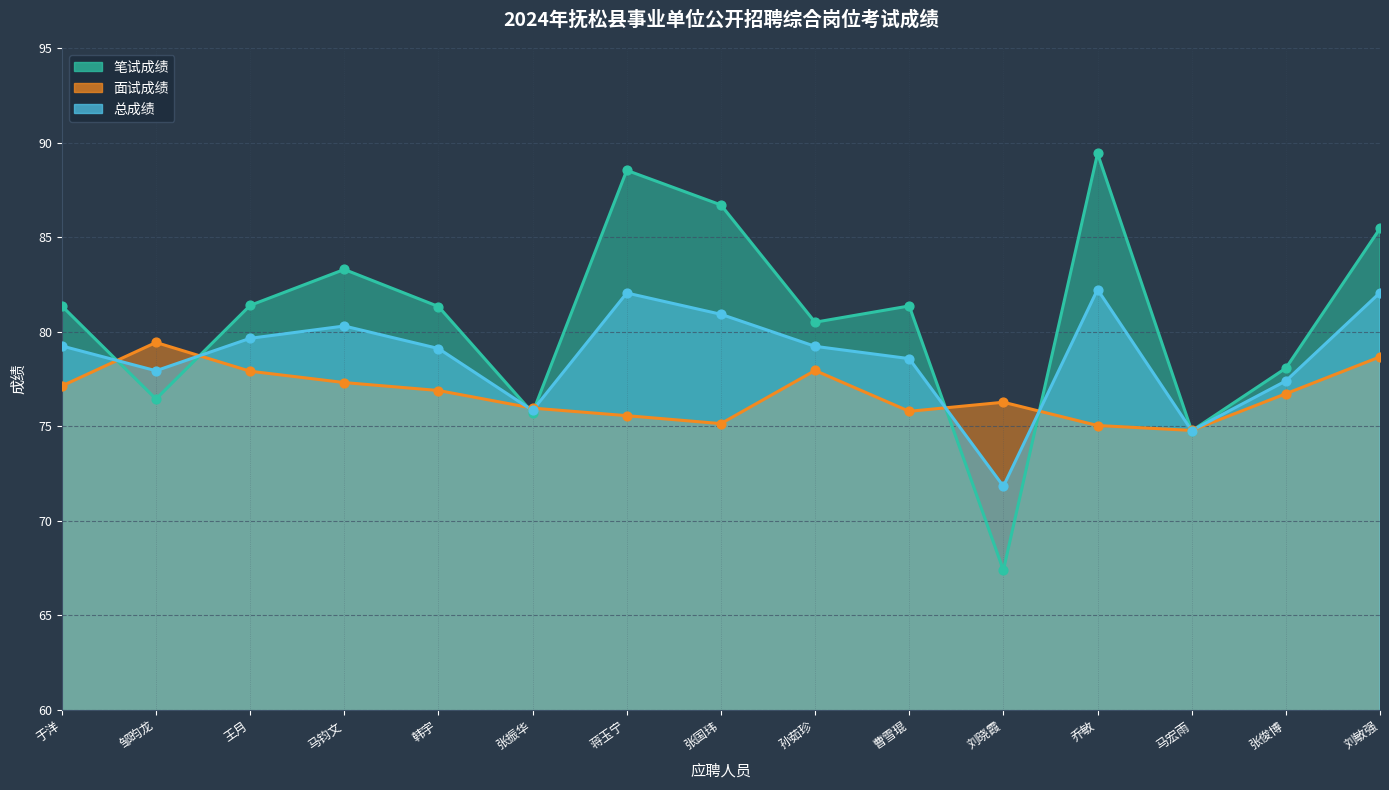

Is the value of 面试成绩 at 于洋 greater than the value of 笔试成绩 at 张俊博?

No